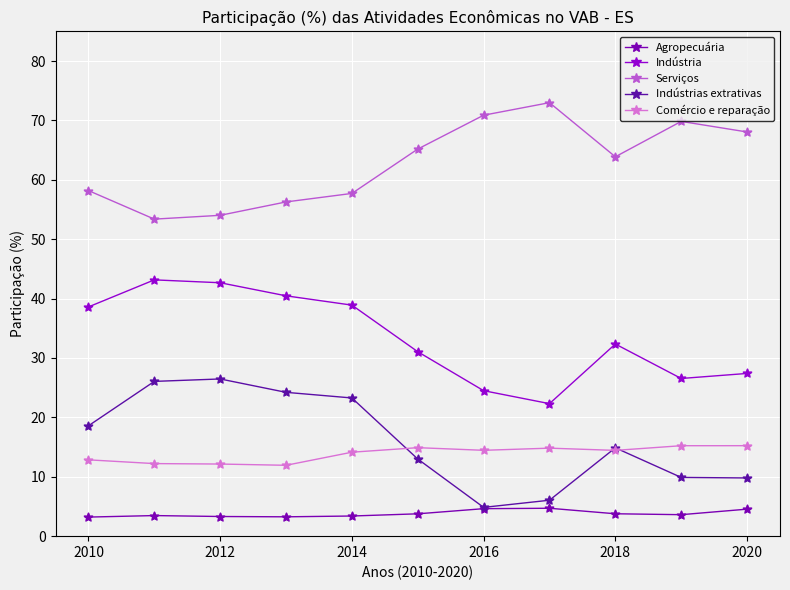

What are all the series names shown in the legend?

Agropecuária, Indústria, Serviços, Indústrias extrativas, Comércio e reparação